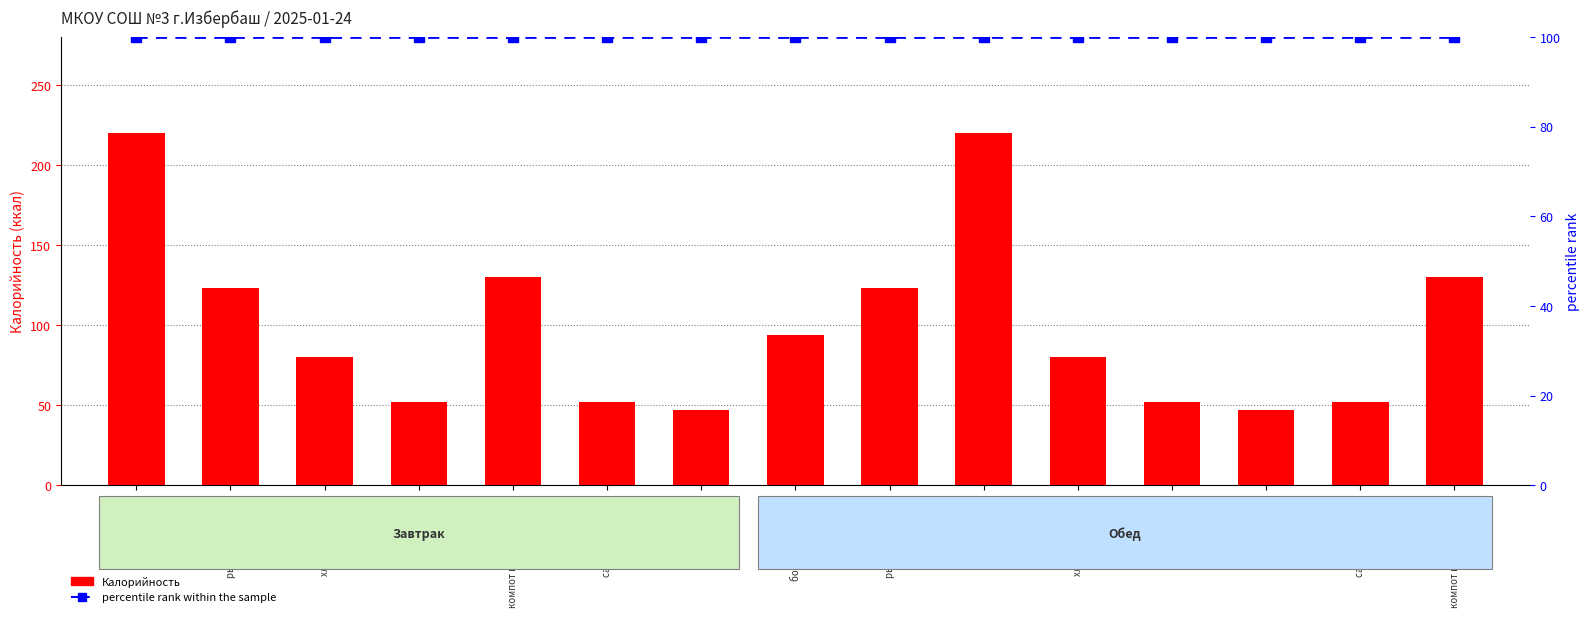

What is the value of the Калорийность bar at the 15th from the left?

130